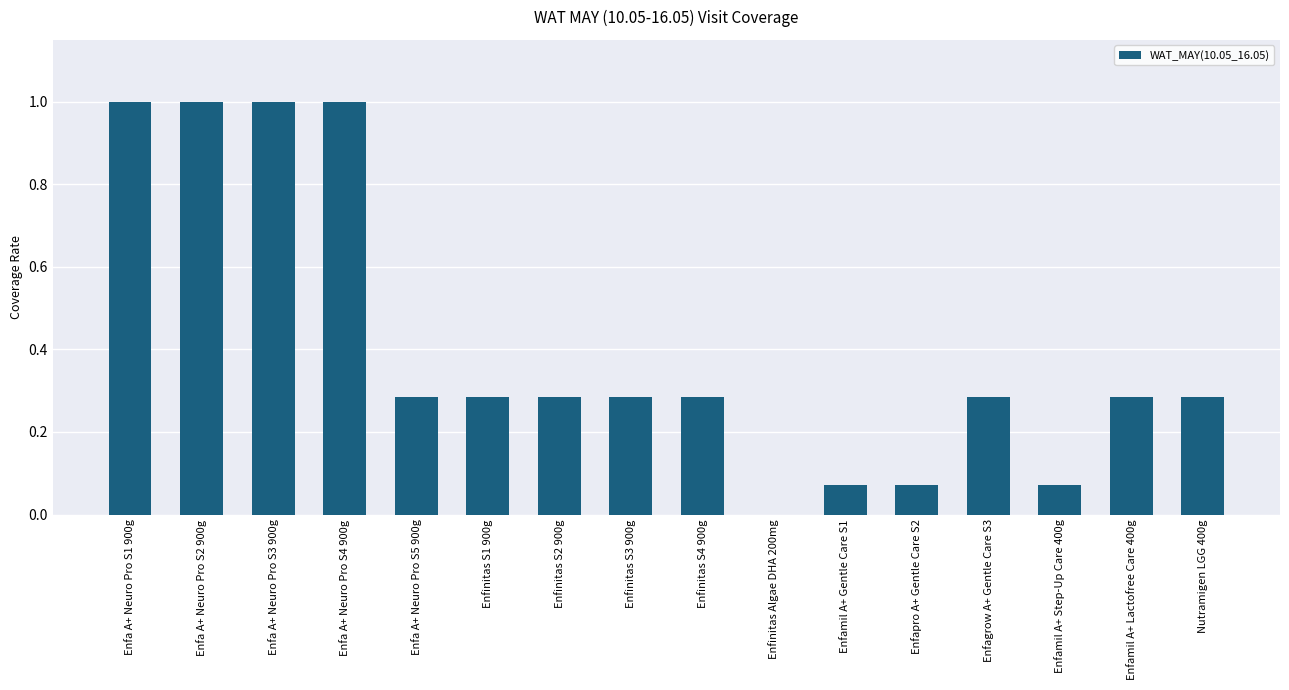

Where is the data nearest to the value 0?

Enfinitas Algae DHA 200mg